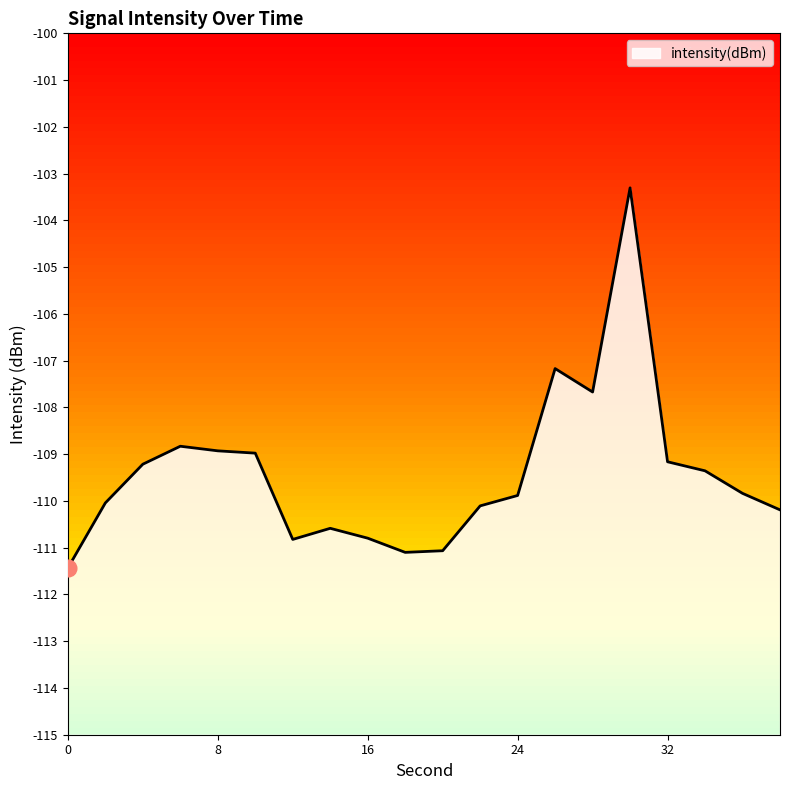

What is the minimum value shown in the chart?

-111.4